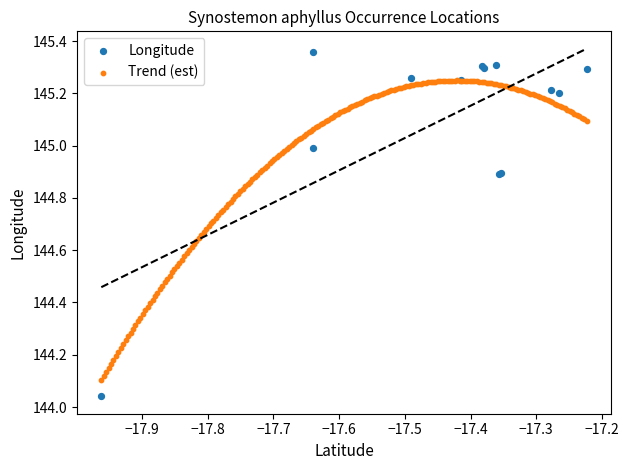

Which series has the largest Y range (max minus min)?

Longitude